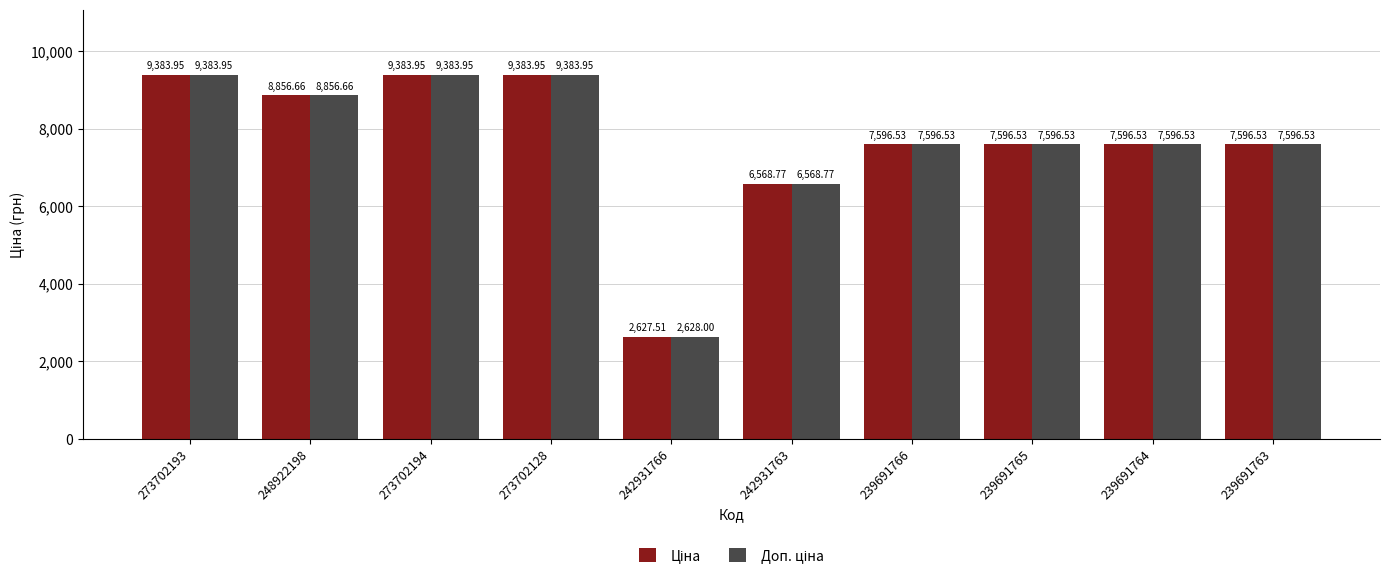

At how many categories does at least one series exceed 8183?

4